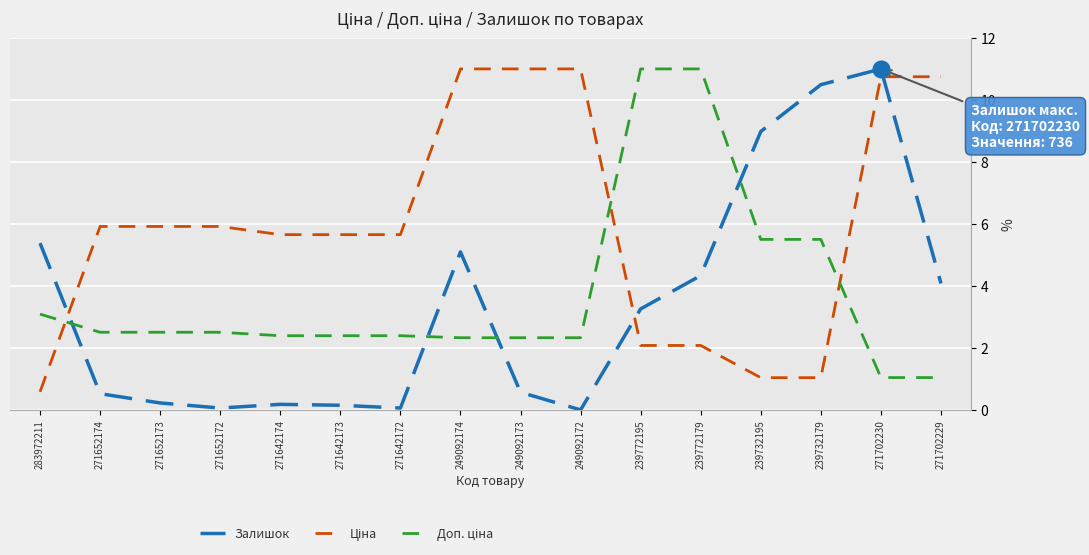

At how many categories does at least one series exceed 10?

8